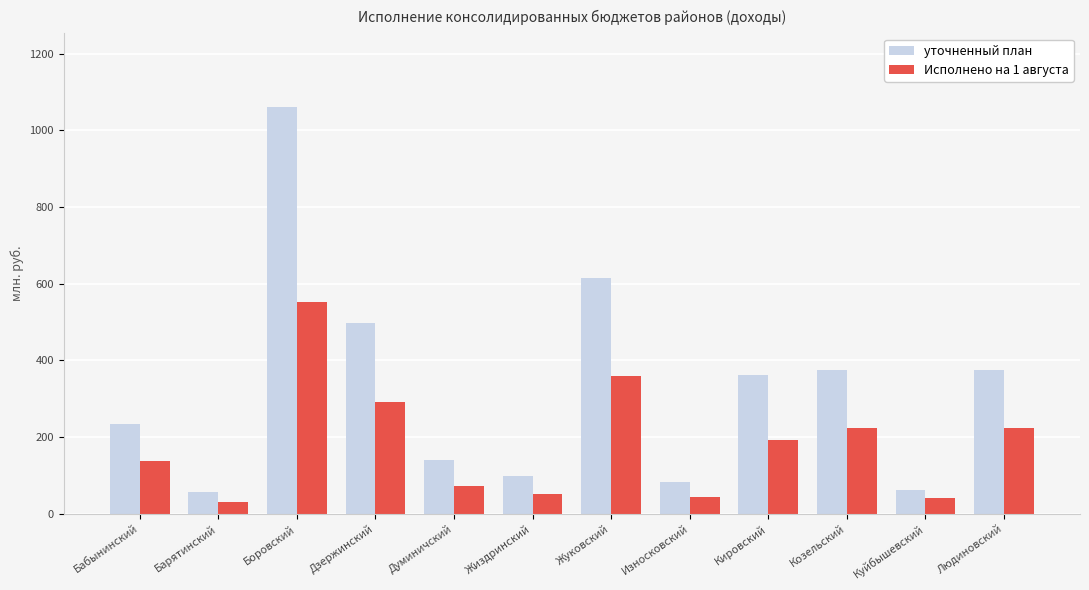

Is the value of уточненный план at Бабынинский greater than the value of Исполнено на 1 августа at Думиничский?

Yes